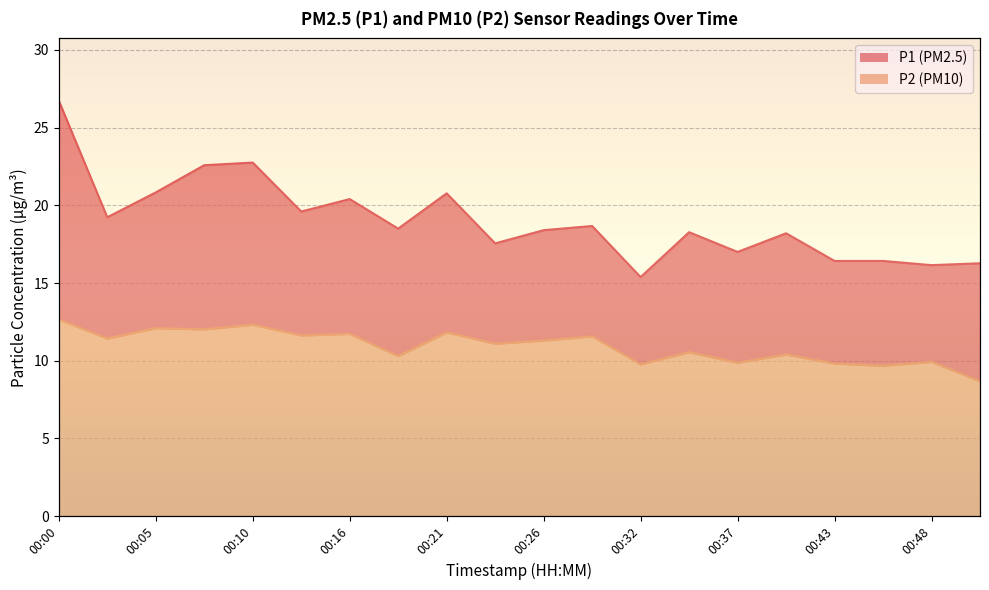

Rank the series by their maximum value, from highest to lowest.

P1, P2